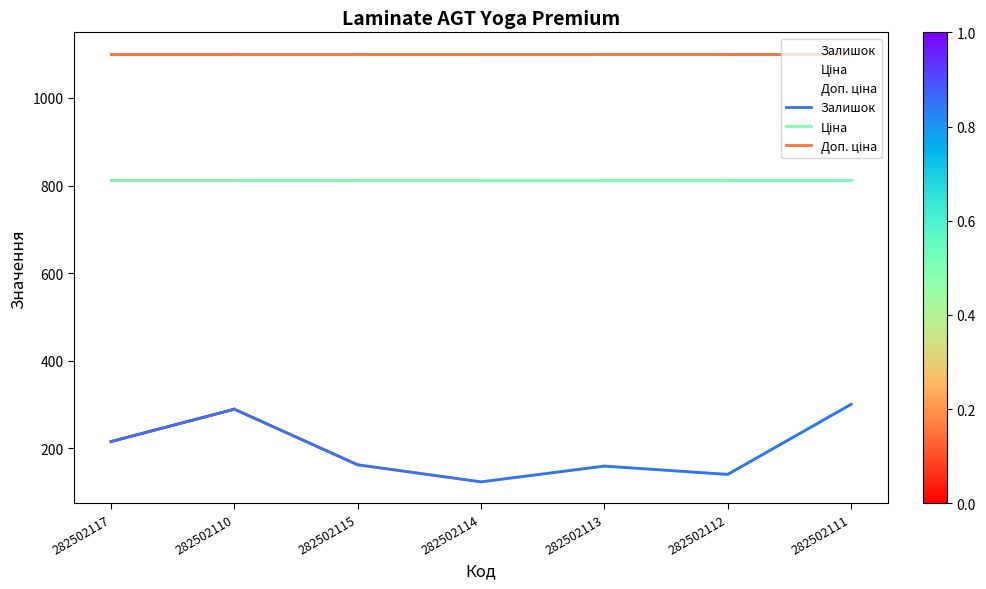

What is the difference between the highest and lowest values at 282502115?

939.1